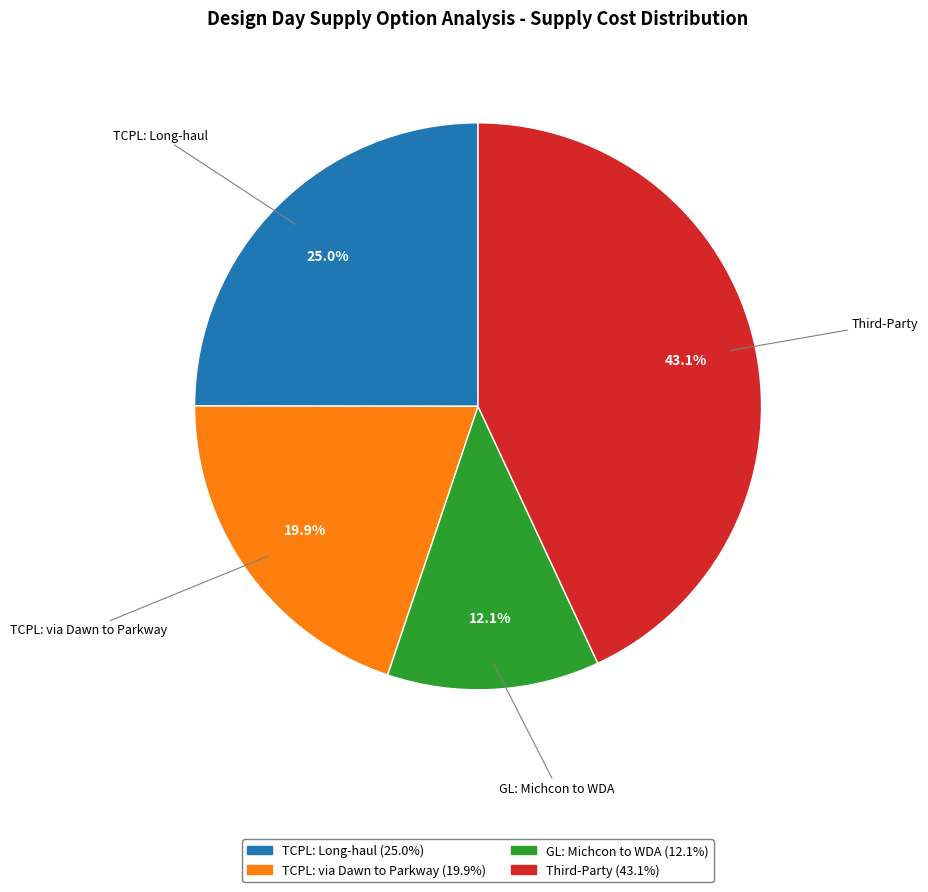

Does any single category account for the majority?

No